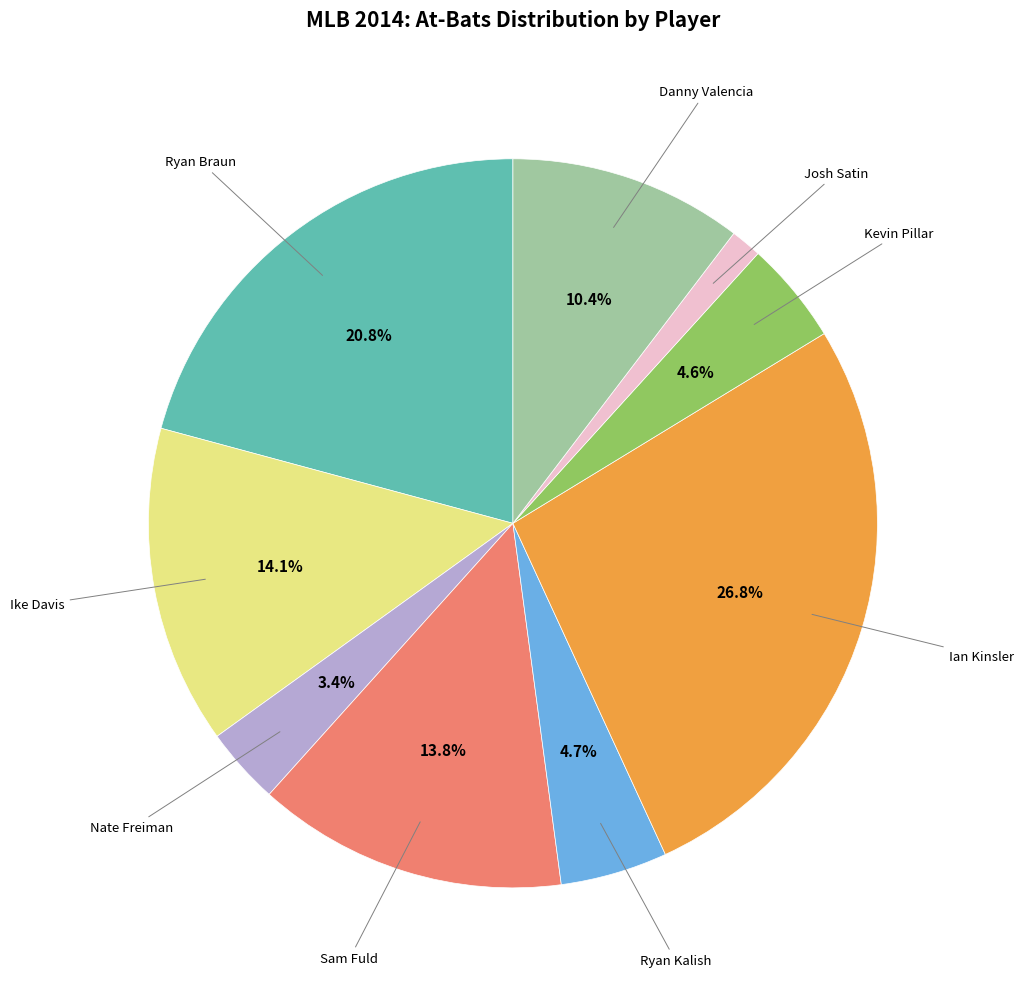

Does any single category account for the majority?

No